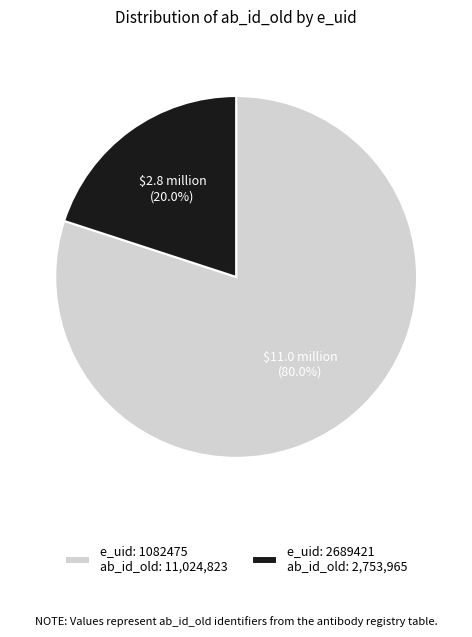

Which category has the biggest portion of the pie?

e_uid: 1082475 ab_id_old: 11,024,823